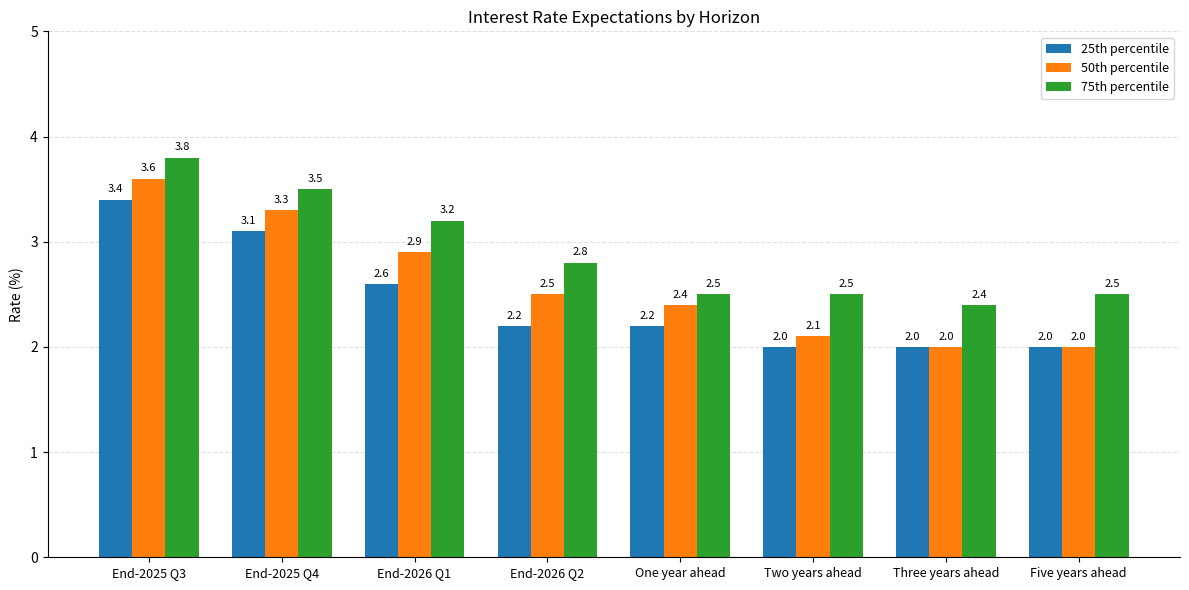

What is the sum of all 25th percentile values?

19.5